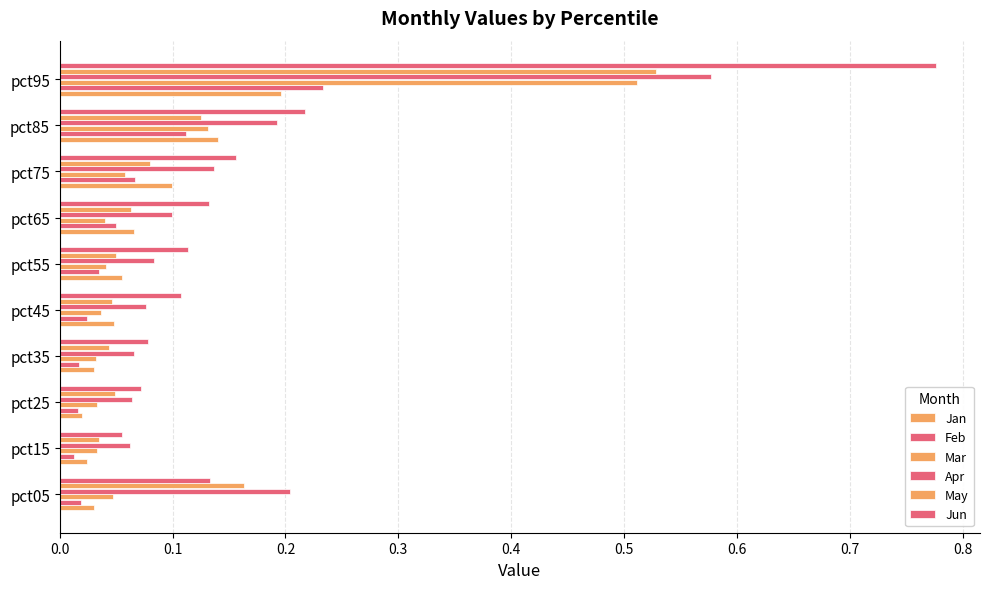

How many series are shown in this chart?

6